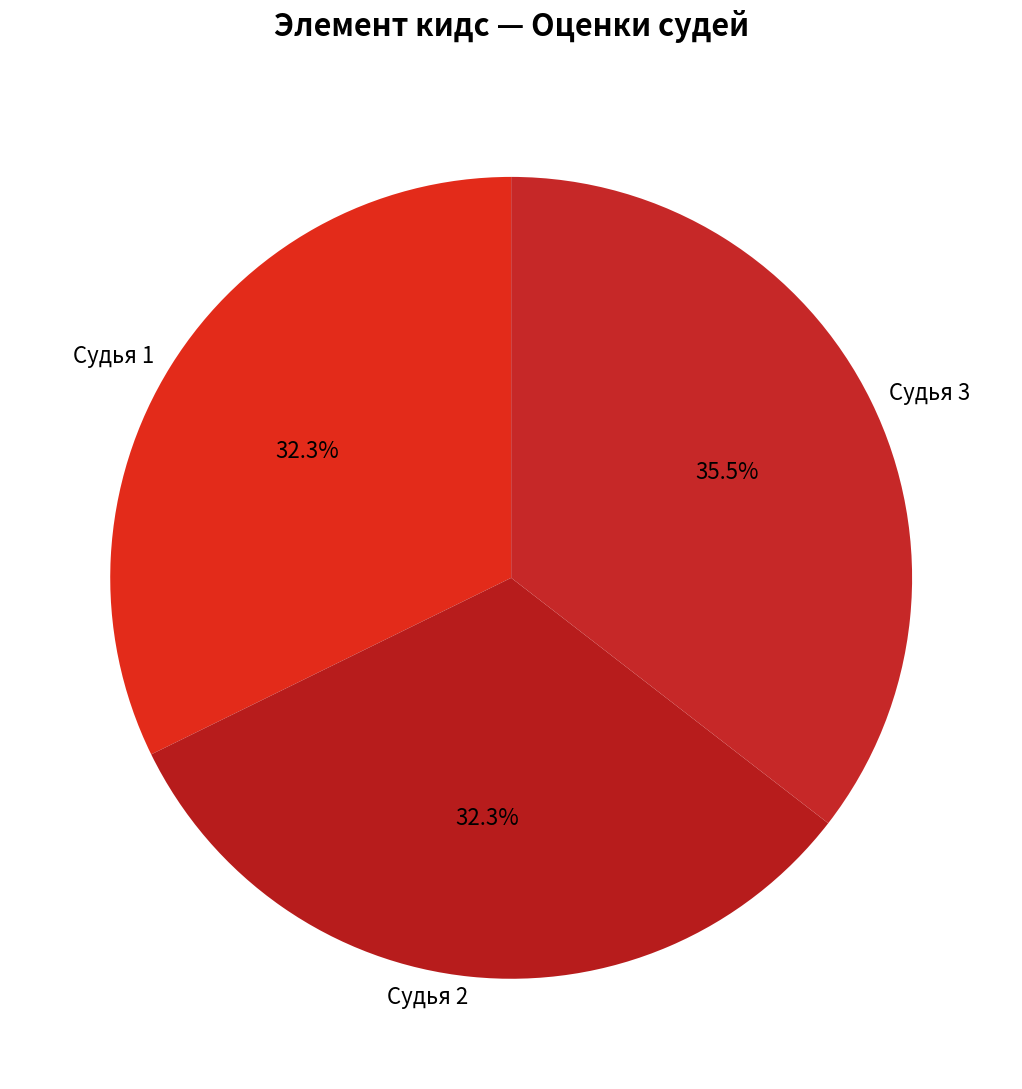

How many segments does this pie chart have?

3